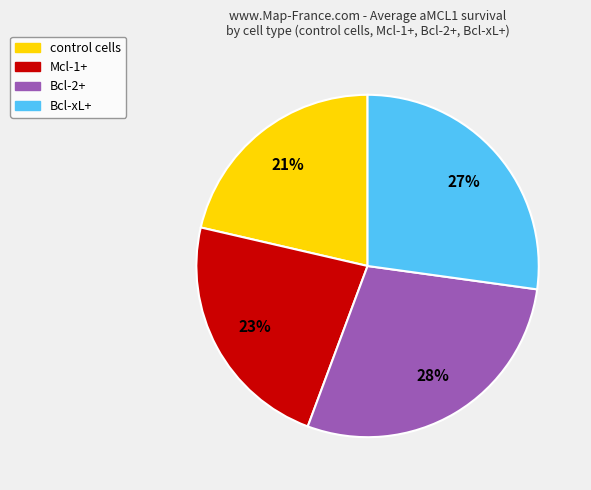

Which category has the smallest portion of the pie?

control cells